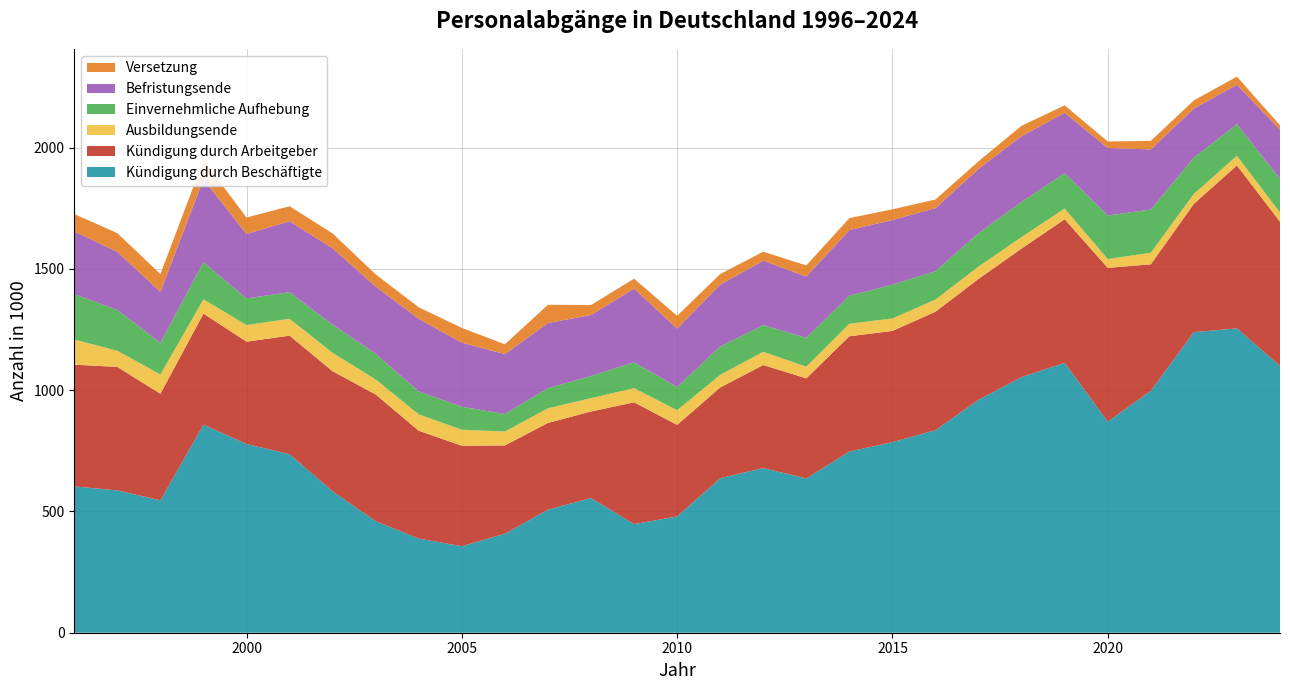

Reading left to right, extract all data points from this chart.

Kündigung durch Beschäftigte: 603.2	586.9	545.6	857.5	778.2	735.9	582.9	459.8	388.2	356.7	407.9	507.1	555.3	447.7	479.3	636.9	678.9	635.9	747.1	785.7	835.1	960.1	1053.9	1112.5	870.0	997.1	1239.1	1254.4	1100.4
Kündigung durch Arbeitgeber: 501.8	508.9	439.4	457.9	421.6	488.7	494.9	522.2	444.2	414.2	364.2	357.7	356.7	502.1	377.5	374.2	424.5	412.7	475.1	458.3	488.2	498.6	530.0	591.9	634.2	521.7	529.0	671.9	593.9
Ausbildungsende: 103.7	66.5	79.3	58.8	68.7	69.5	75.9	62.0	67.6	66.0	57.3	60.6	54.9	58.5	60.6	51.9	54.7	48.2	51.5	51.8	49.9	50.7	47.4	44.3	36.3	47.9	40.9	39.7	37.7
Einvernehmliche Aufhebung: 186.9	168.5	130.4	153.5	109.6	109.8	116.4	105.4	94.5	94.6	72.2	82.6	91.5	106.2	95.7	116.9	109.7	119.0	115.4	139.1	117.4	137.6	144.8	146.1	179.3	178.0	149.3	130.3	139.7
Befristungsende: 258.4	239.3	210.4	341.9	265.7	292.6	314.4	277.6	299.2	264.4	246.9	268.6	251.4	303.8	240.5	255.2	265.8	252.7	270.8	266.4	259.8	265.1	271.0	248.6	278.5	247.7	202.3	162.9	201.8
Versetzung: 71.9	76.9	73.5	78.4	67.9	61.6	61.3	50.0	47.5	60.8	40.2	75.3	41.3	40.9	52.7	43.6	36.9	45.8	49.3	44.1	35.4	31.5	42.8	30.6	26.8	35.4	33.7	33.1	18.3